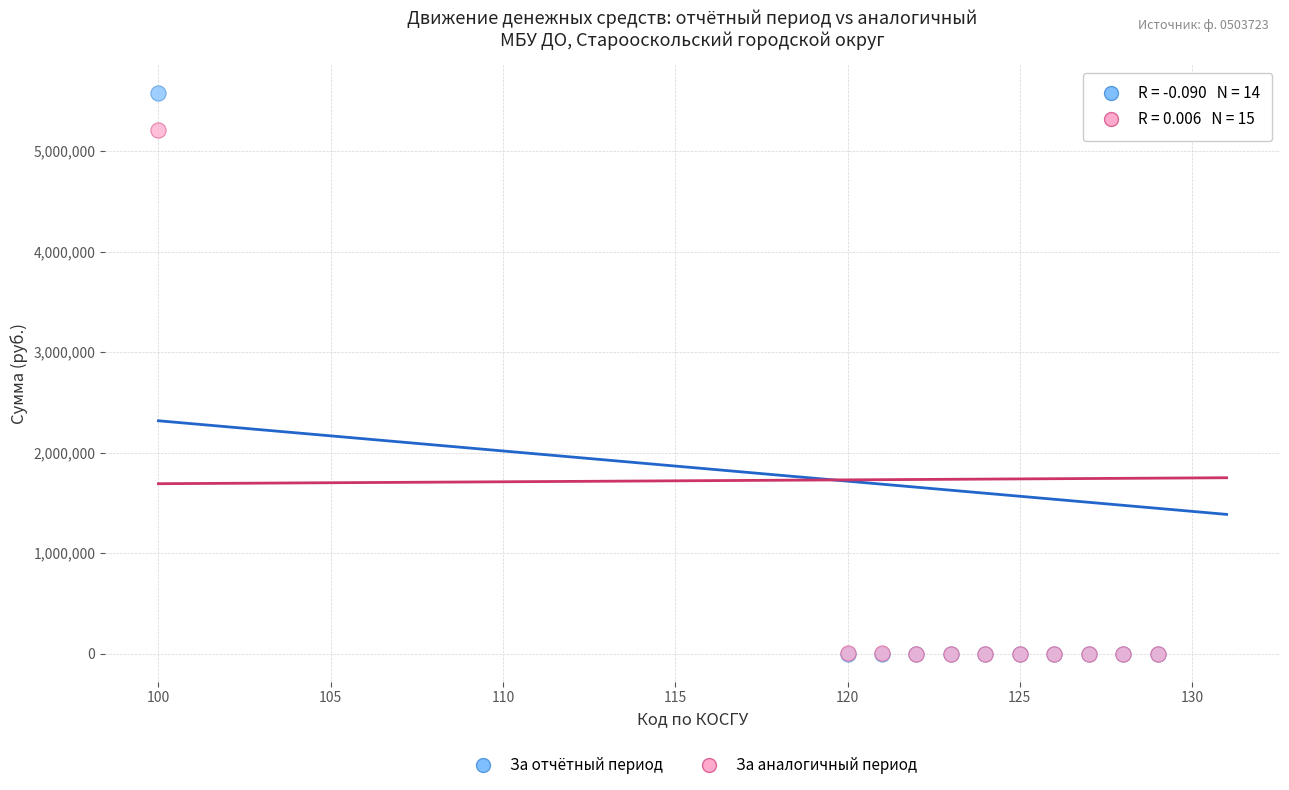

Which series has the largest Y range (max minus min)?

За отчётный период